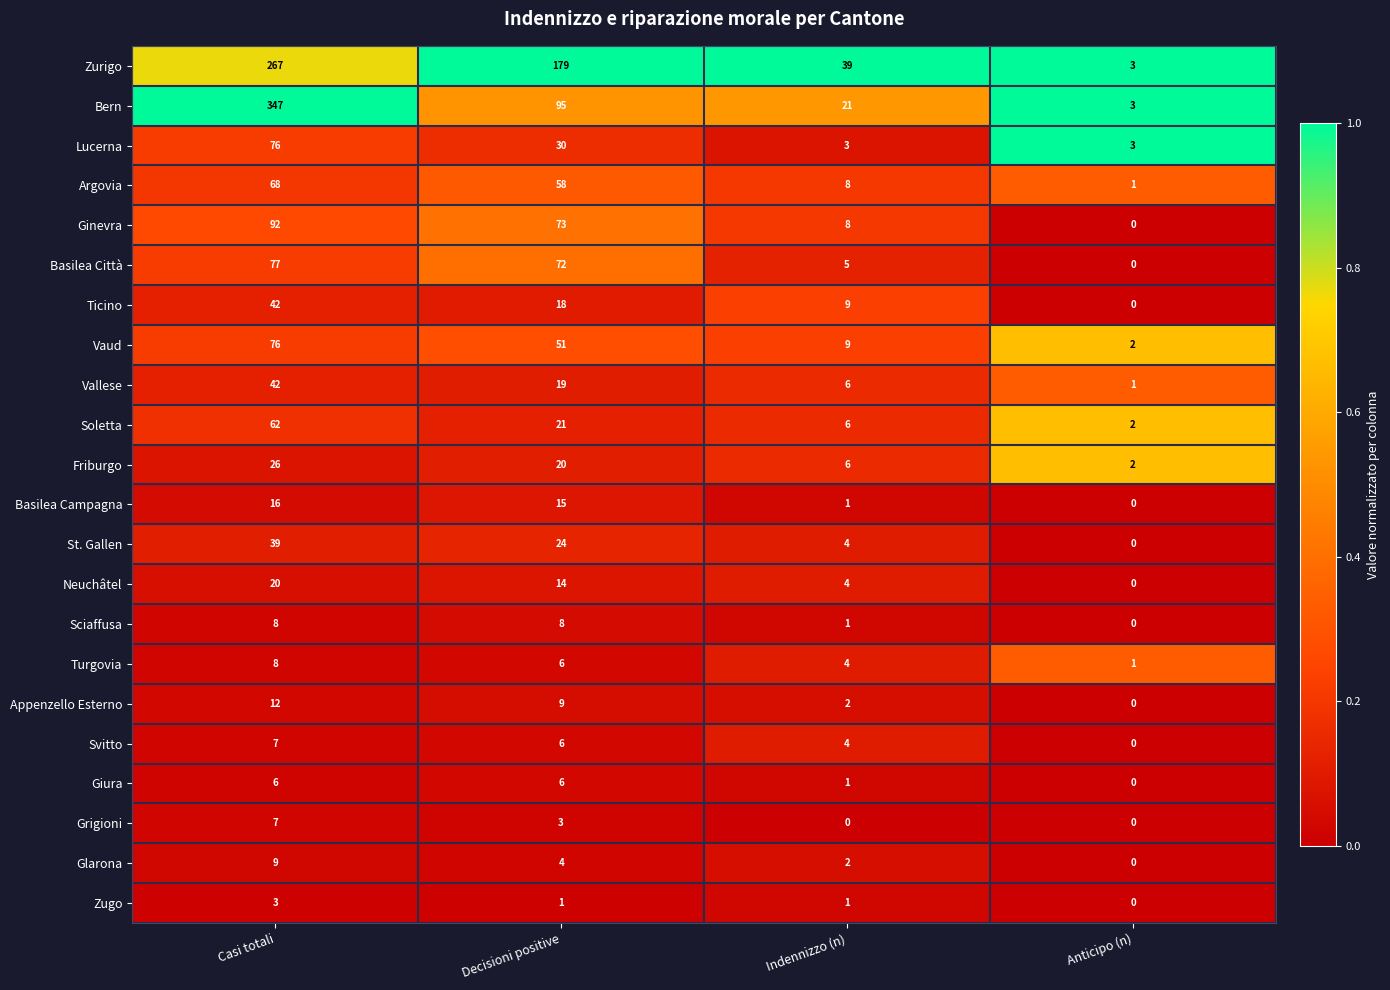

The value of Zurigo at Casi totali is 71. True or false?

False